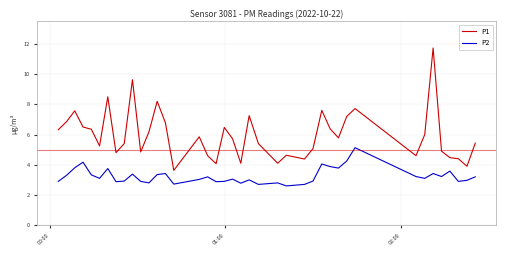

Which series has the largest total across all categories?

P1